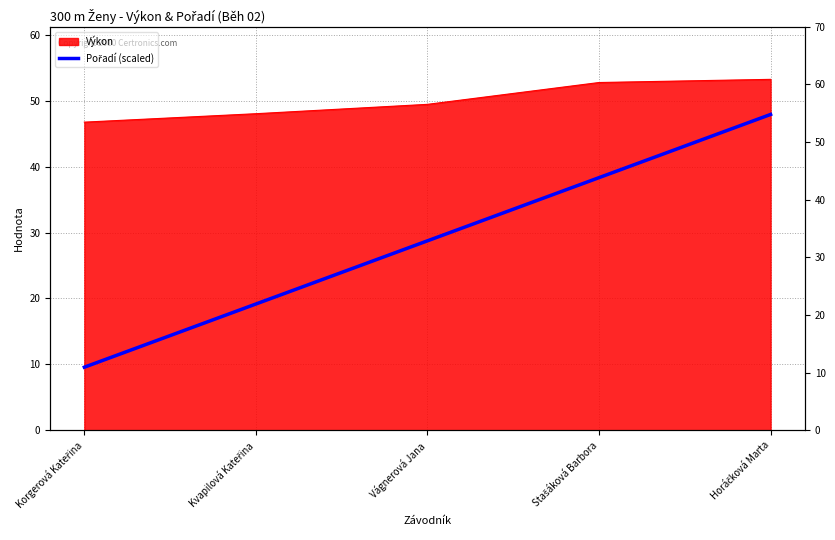

At which label is the value closest to 28?

Vágnerová Jana